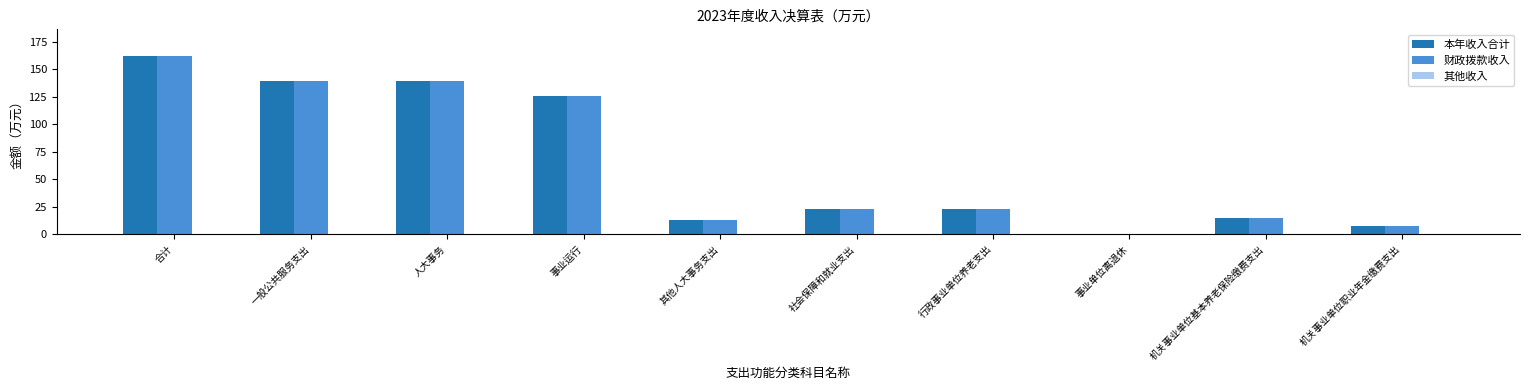

At which label is 财政拨款收入 closest to 81?

事业运行